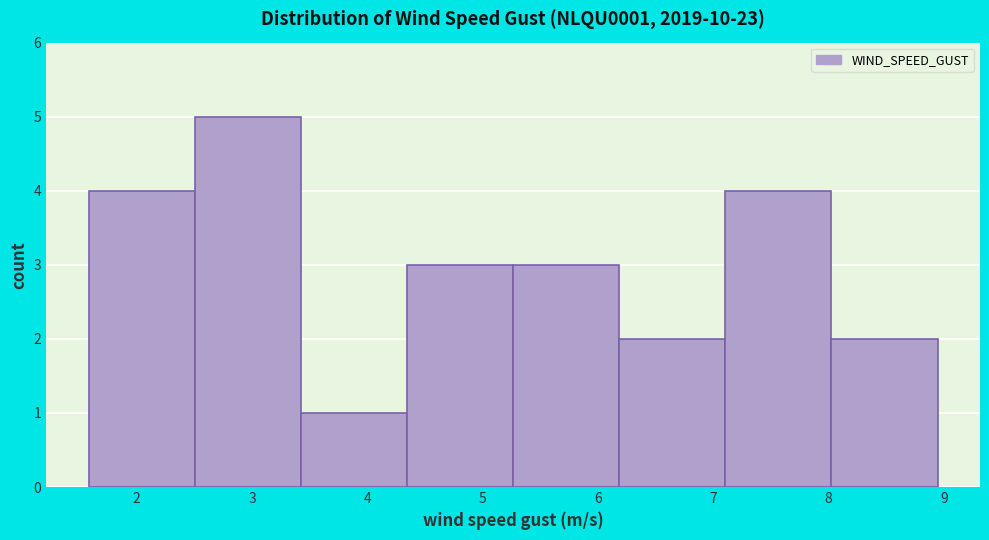

What is the height of the bar covering 7.1 to 8.0 on the x-axis? Neither the bar edges nor the heights are printed on the chart, so give them approximately, as read against the axes.

4